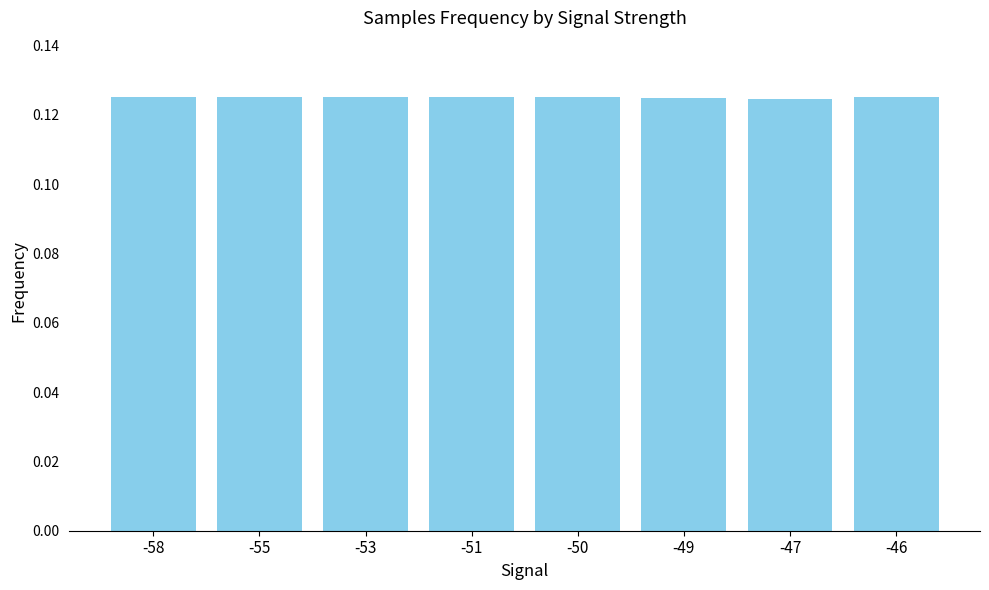

How many series are shown in this chart?

1